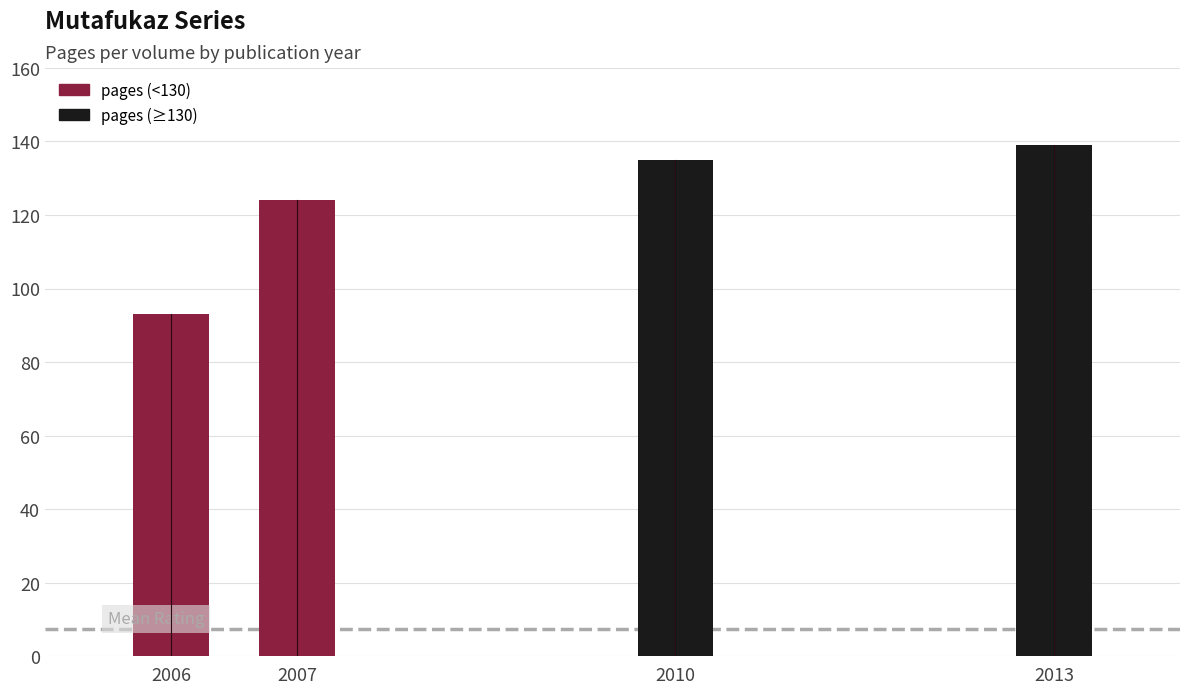

Is it true that the value at 2007 is 78?

False